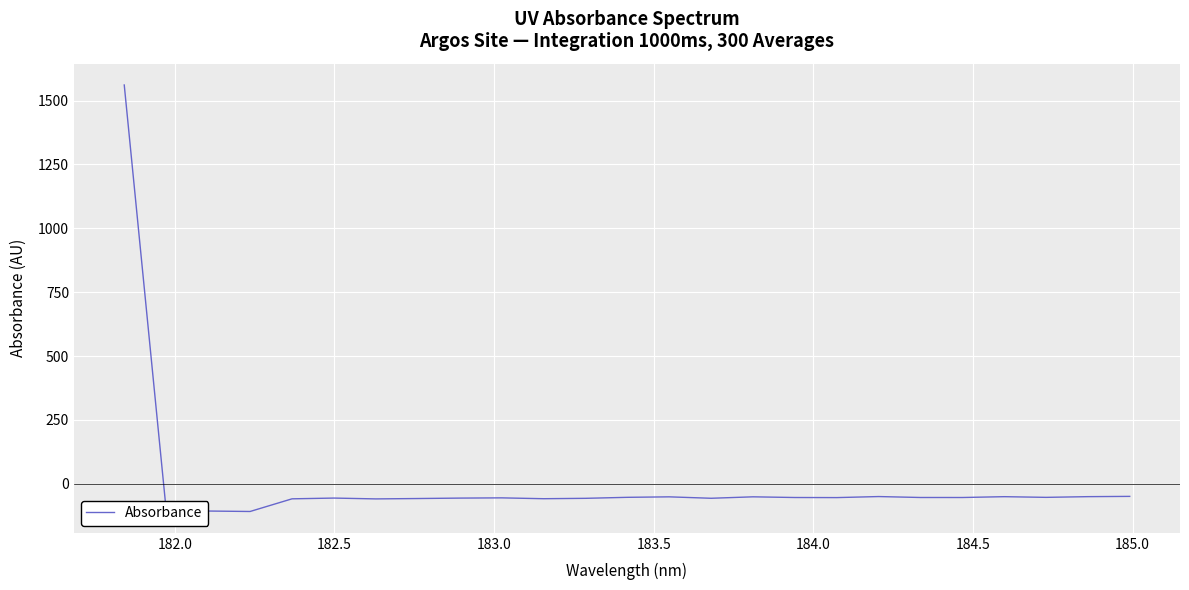

How many values are below -54?

13